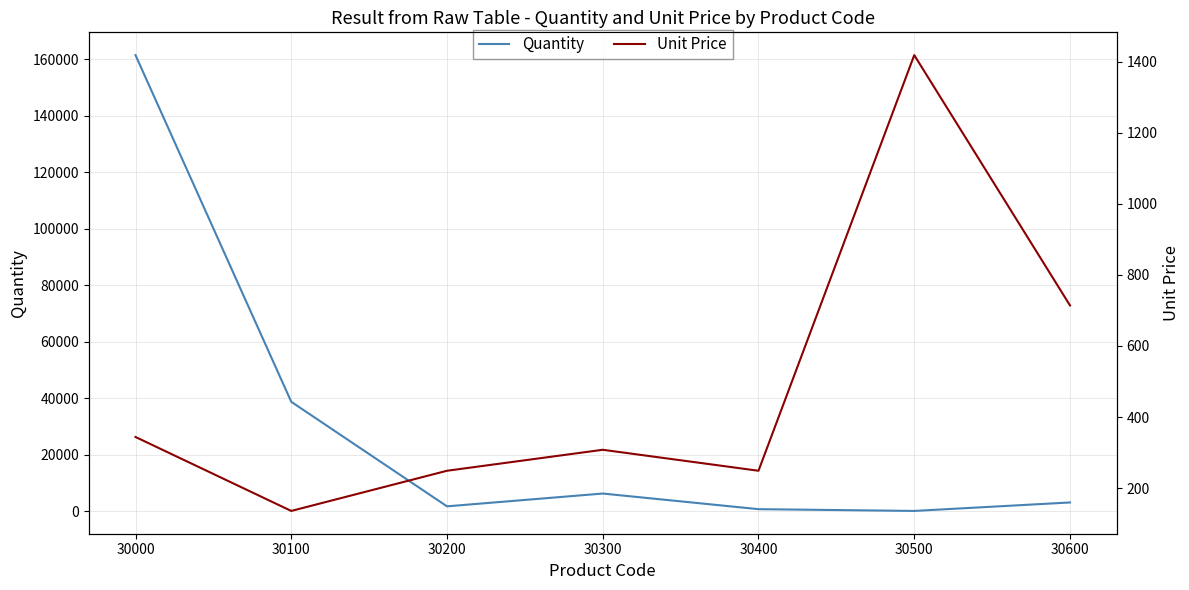

Where is the first local maximum for Unit Price?

30300